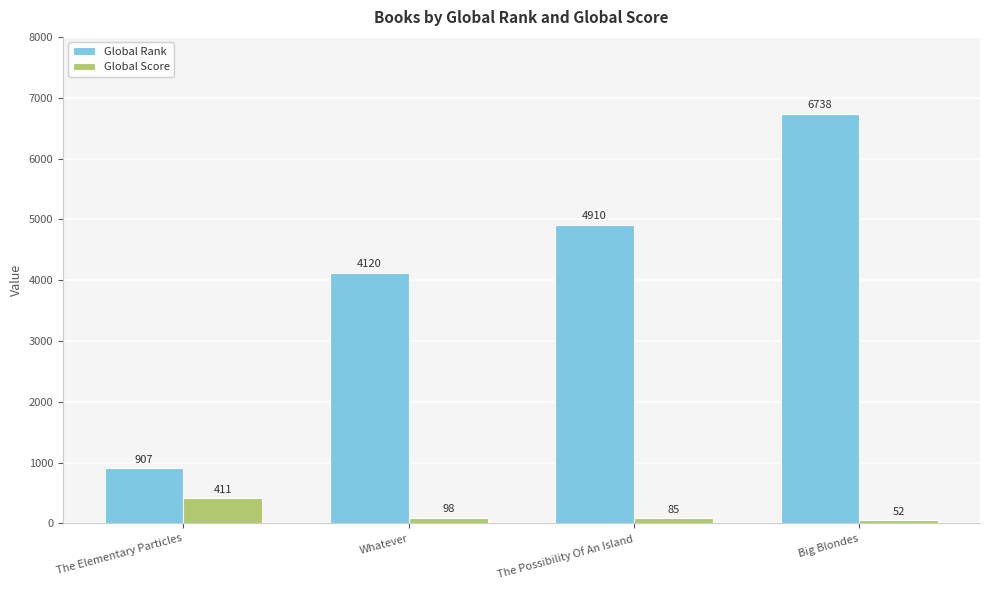

Which series has the widest spread of values?

Global Rank